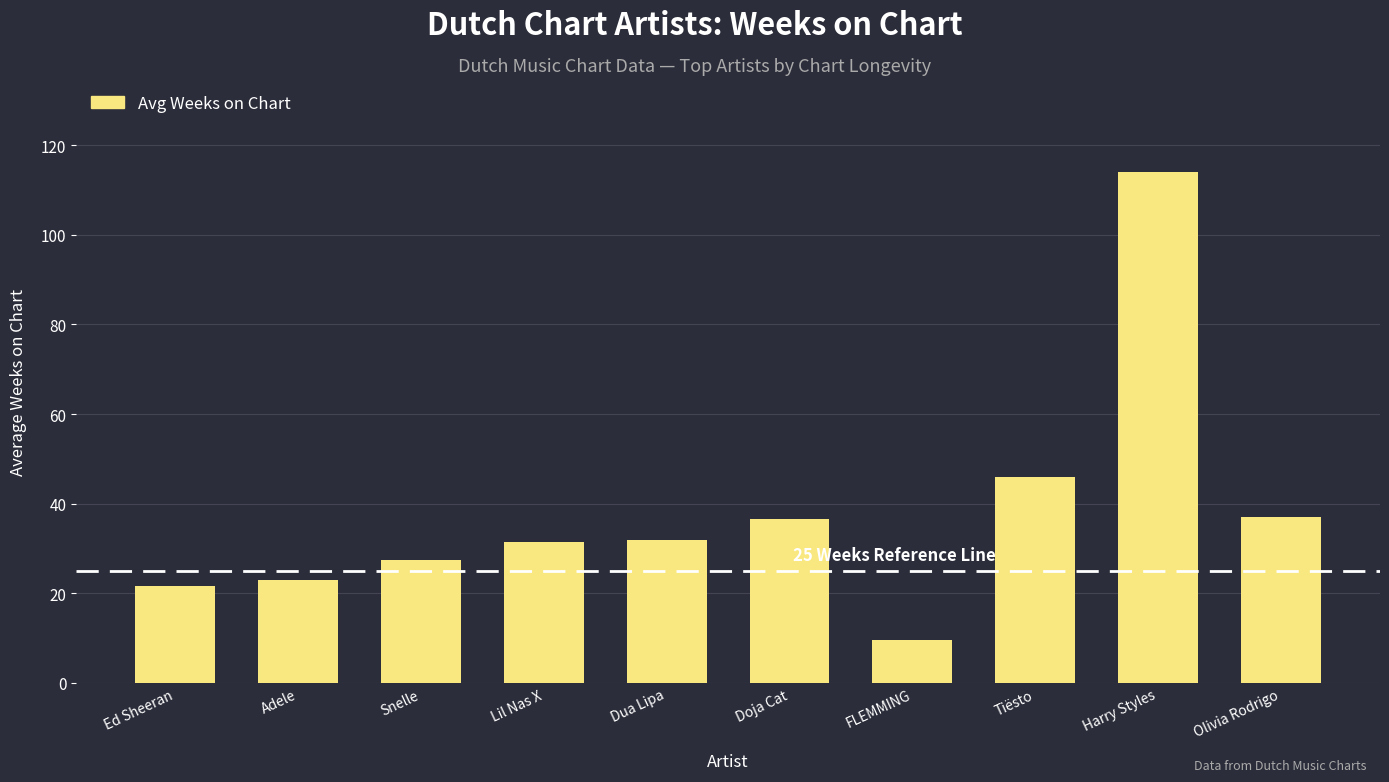

Which category has the highest value across all series?

Harry Styles